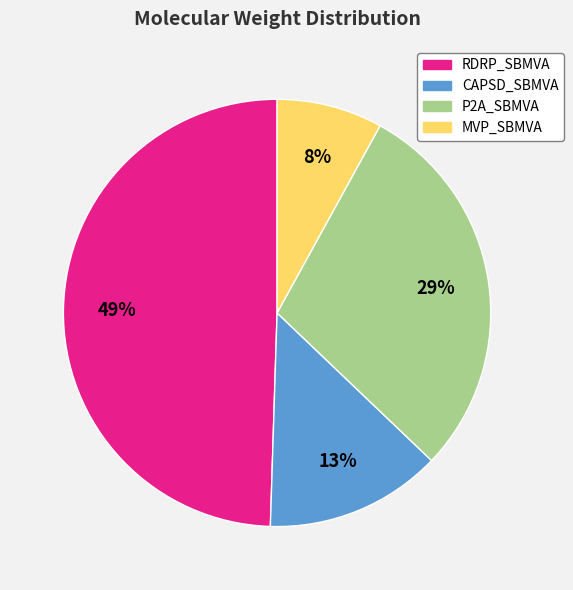

Which category has the biggest portion of the pie?

RDRP_SBMVA